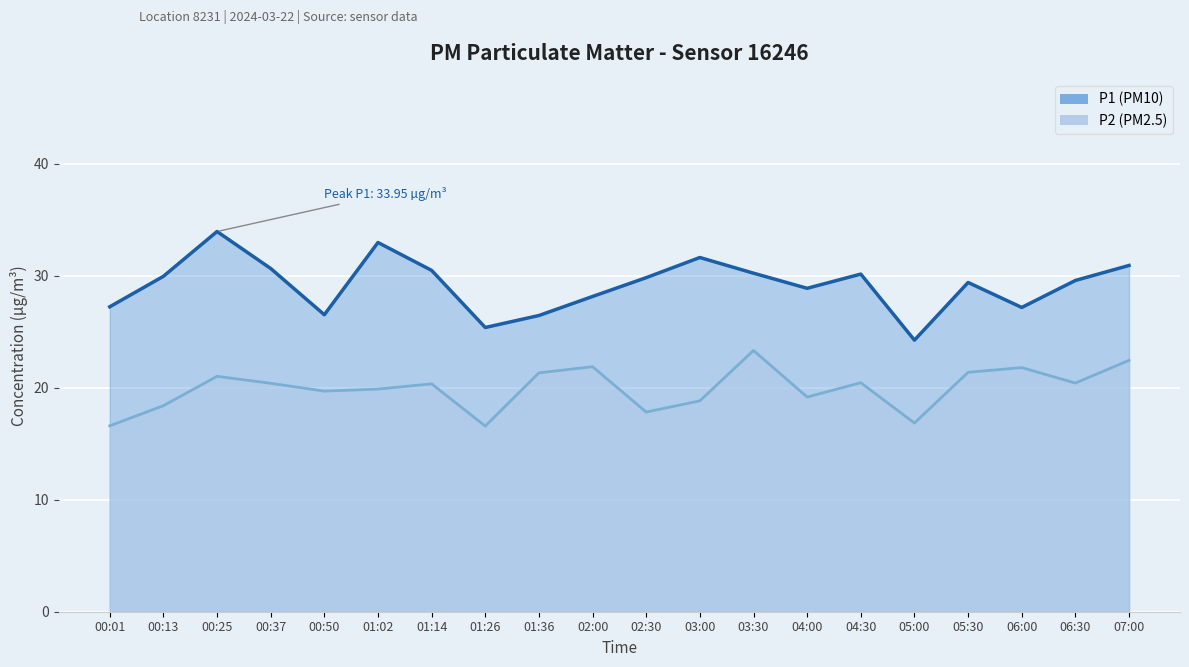

Where does the P1 series first go above 29?

00:13